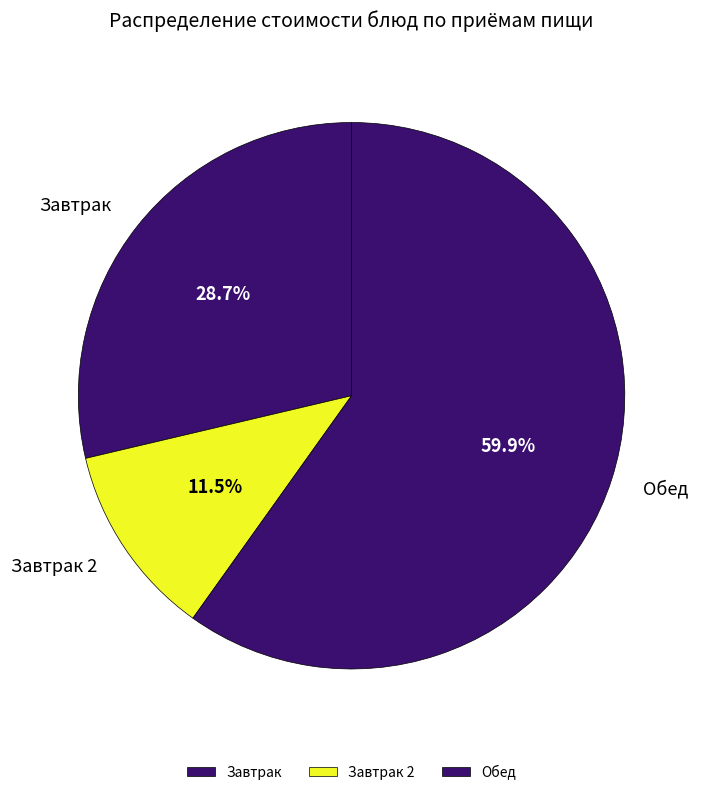

Rank the categories by value from highest to lowest.

Обед, Завтрак, Завтрак 2